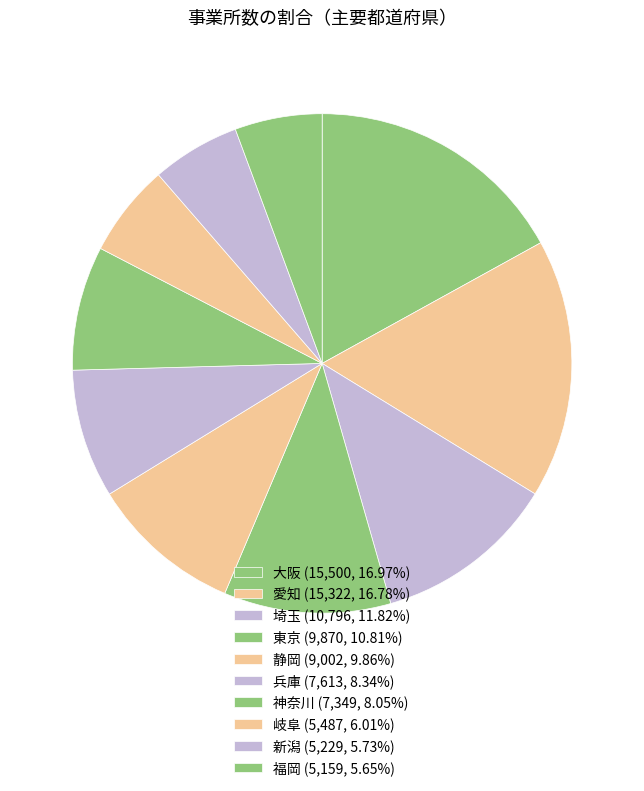

To the nearest percent, what is the difference between the largest and smallest slice percentages?

11%